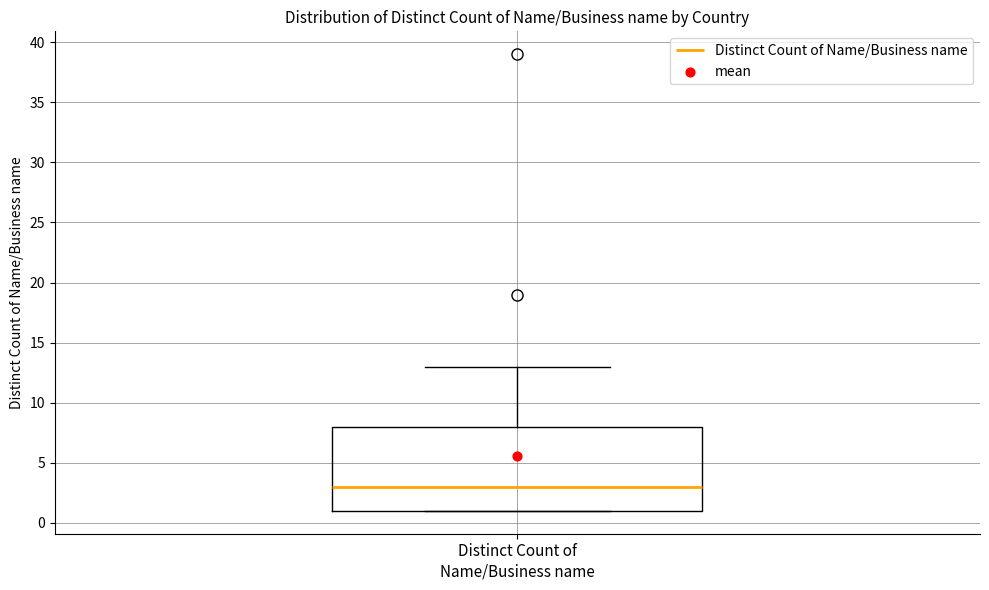

Transcribe this box plot: give where the median line is, the range the box spans, and where the two whiskers end, as read against the y-axis. The values are not printed on the chart, so give them approximately, as read against the axis.

median 3, box 1 to 8, whiskers 1 to 13